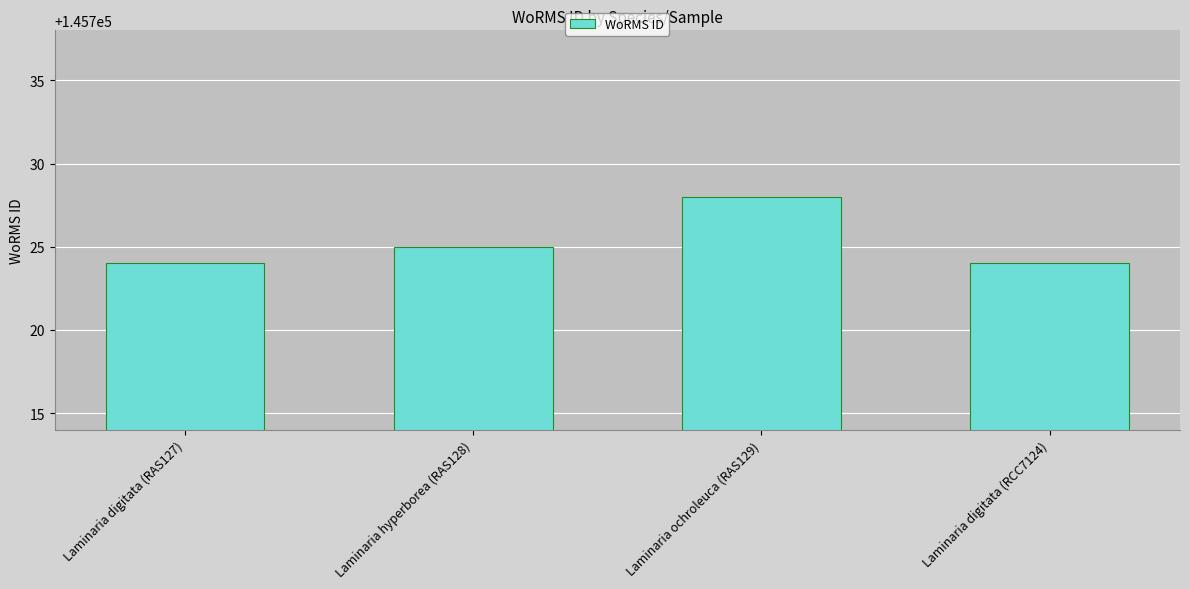

What is the value of the 3rd bar from the left?

145728